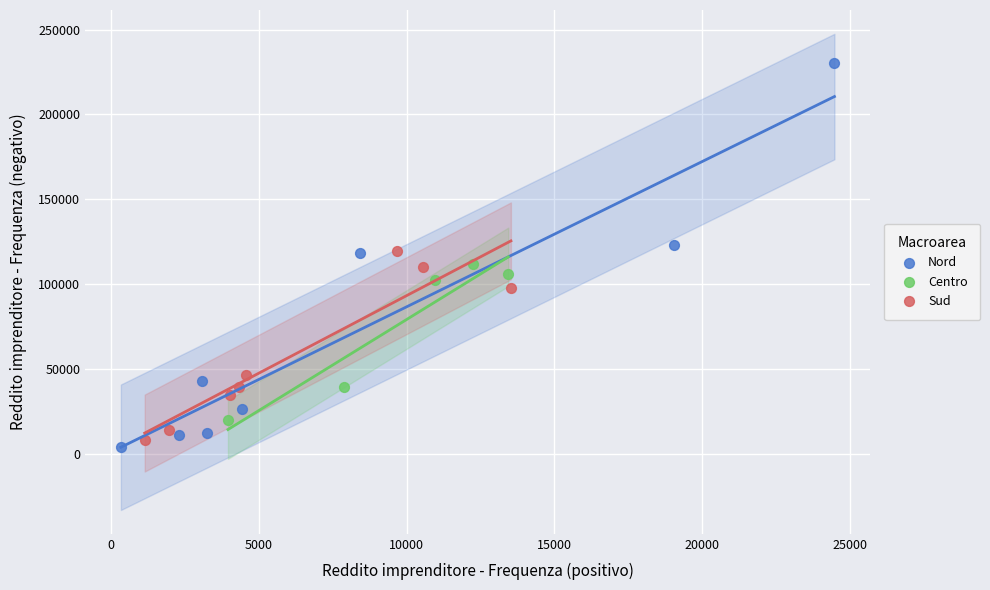

Which series contains the highest Y value?

Nord